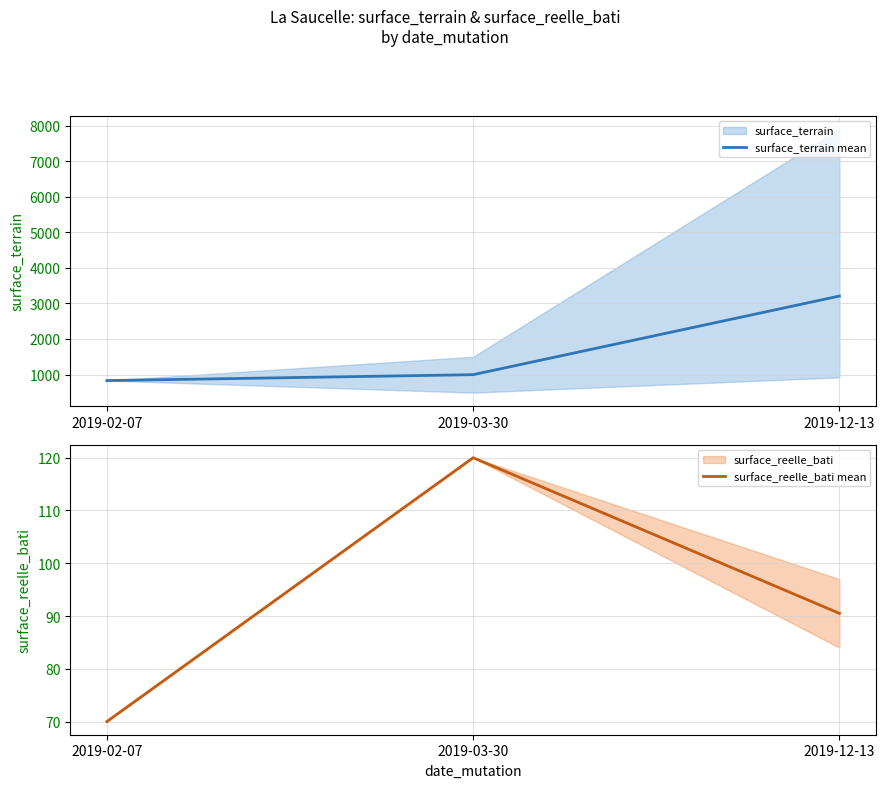

How many lines are shown in the chart?

2